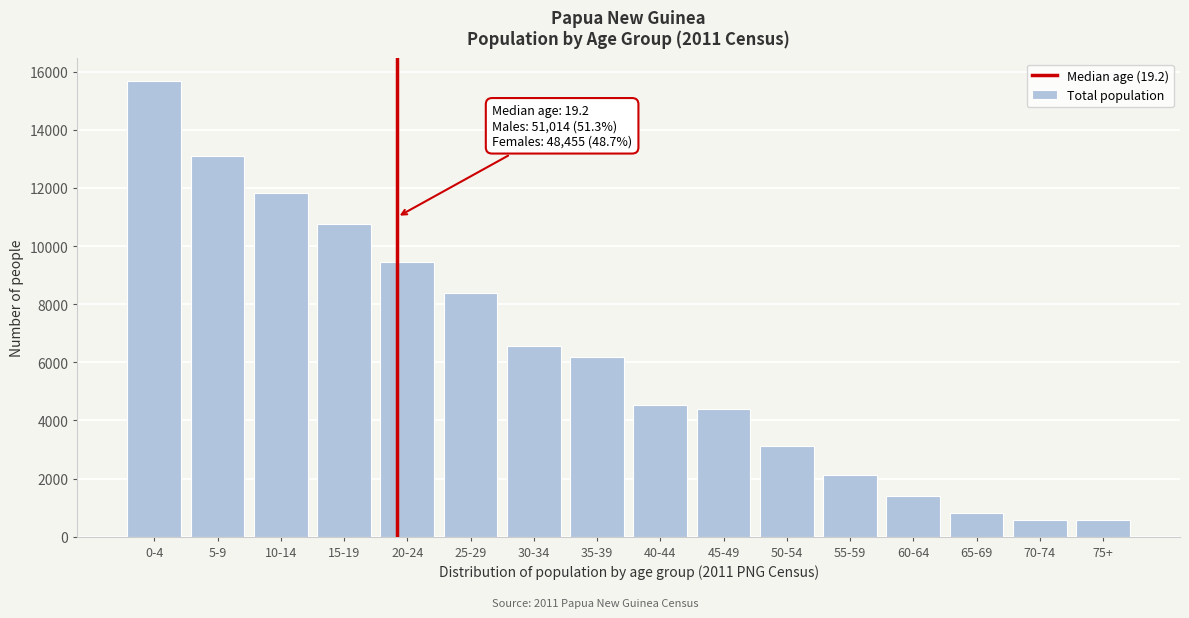

What is the difference between the second highest and minimum values?

12538